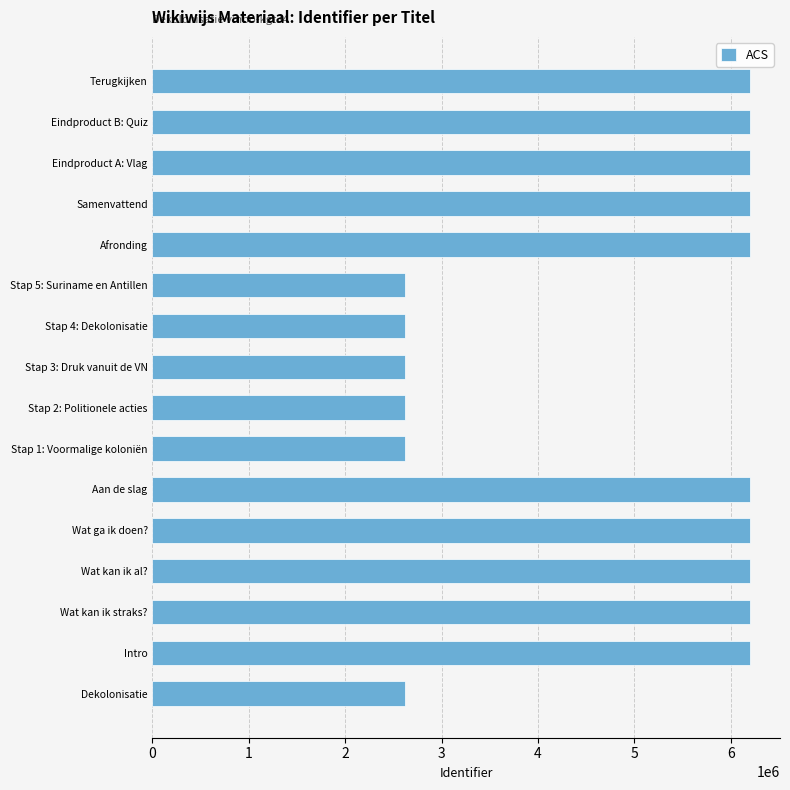

The value at Eindproduct A: Vlag is 2665742. True or false?

False